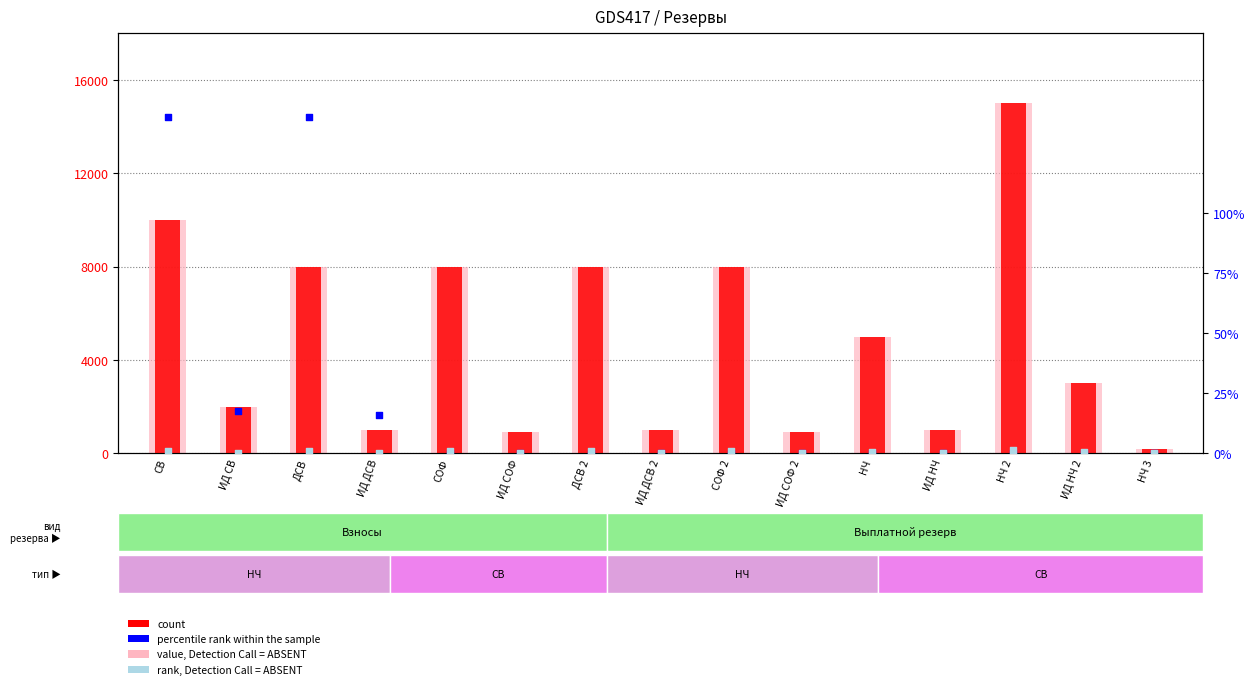

Which series reaches the maximum Y coordinate?

count